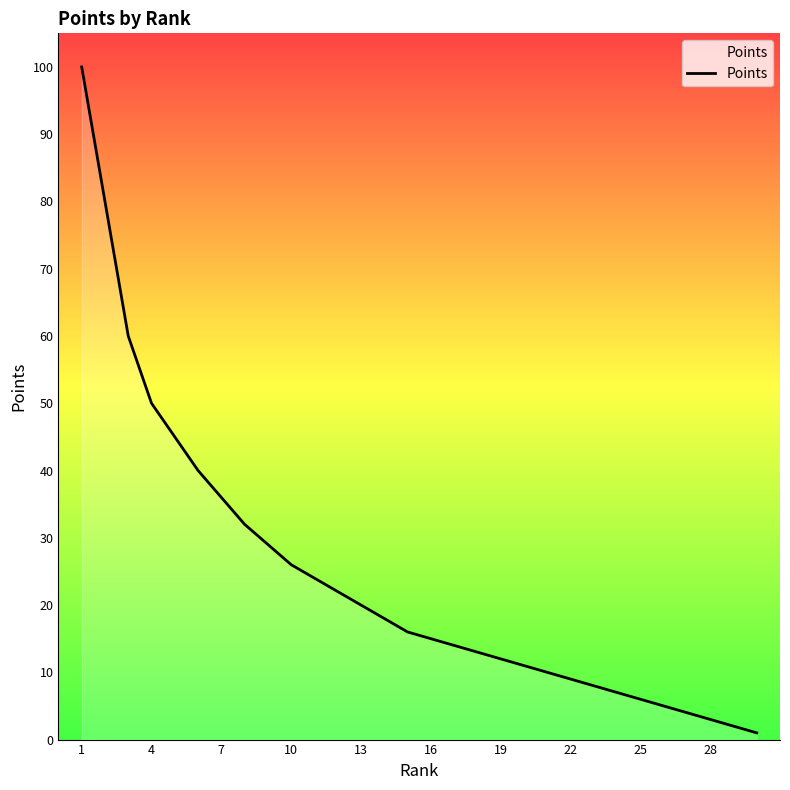

What is the difference between the maximum and minimum values?

99